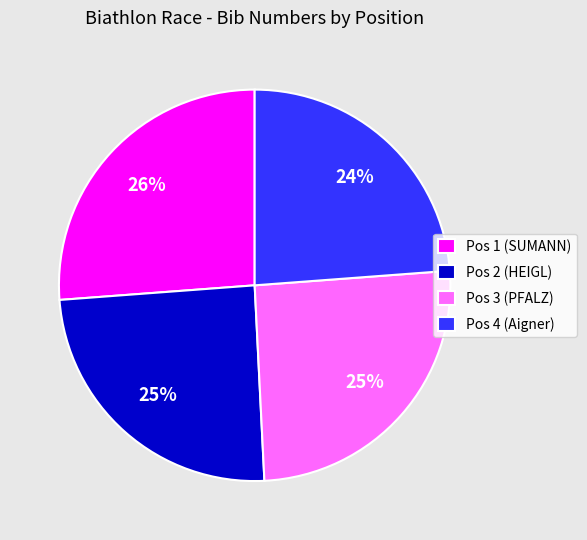

True or false: Pos 2 (HEIGL) accounts for 25% of the total.

True